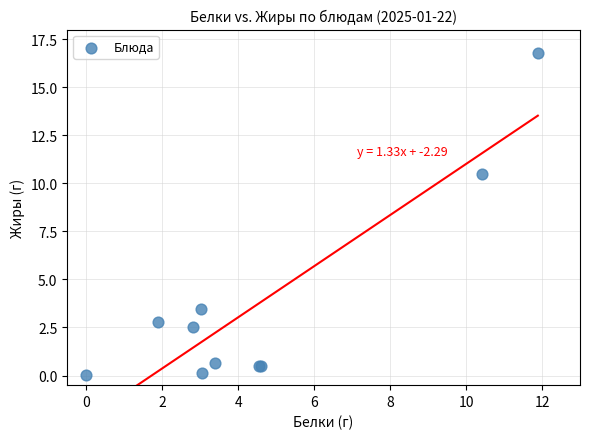

What Y value in the scatter plot is closest to 8?

10.5